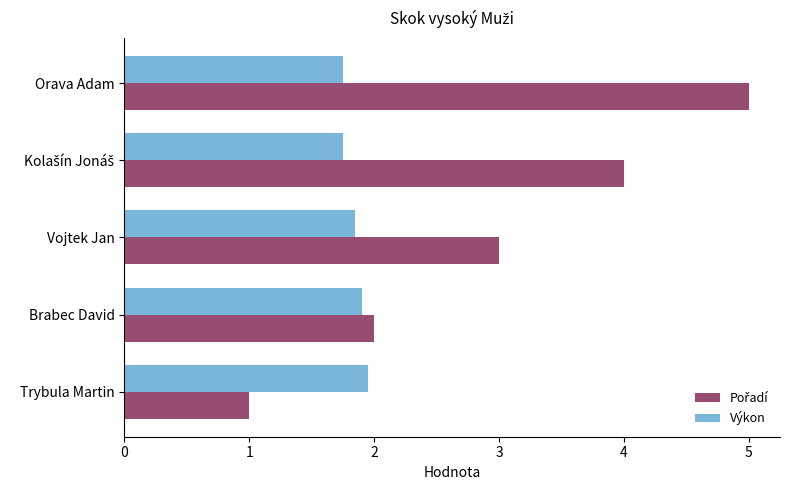

What is the approximate value of Výkon at Brabec David?

1.9